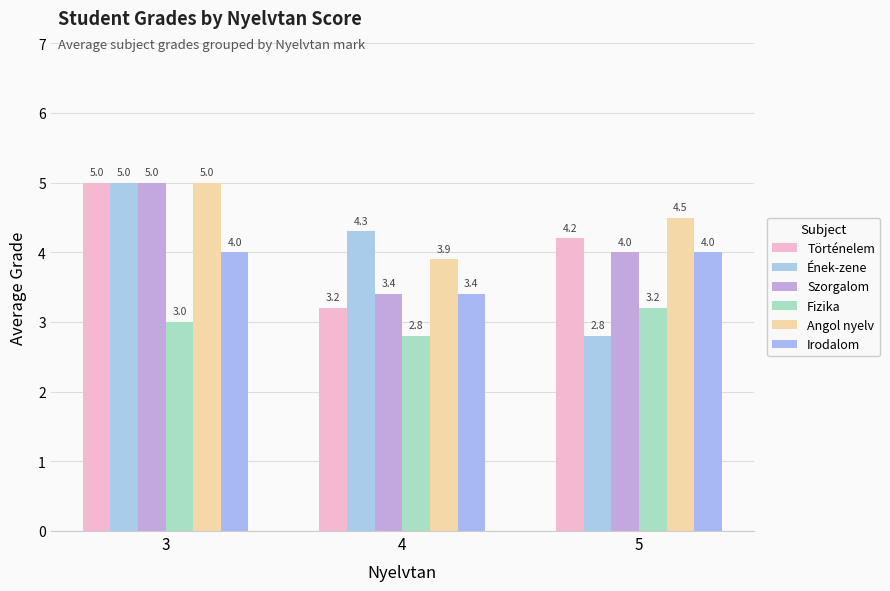

Are the bars horizontal?

No